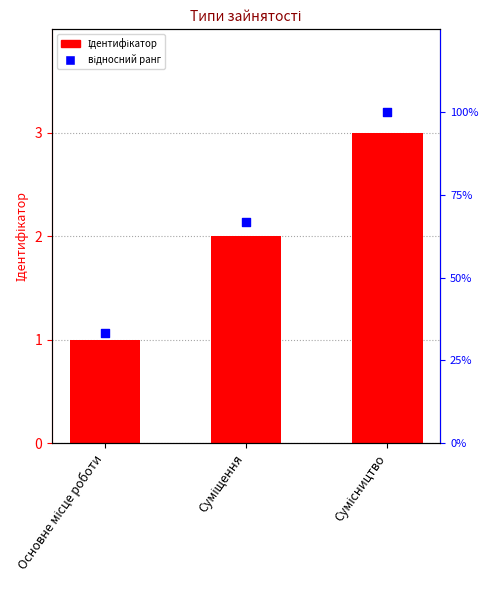

Which series reaches the minimum Y coordinate?

відносний ранг